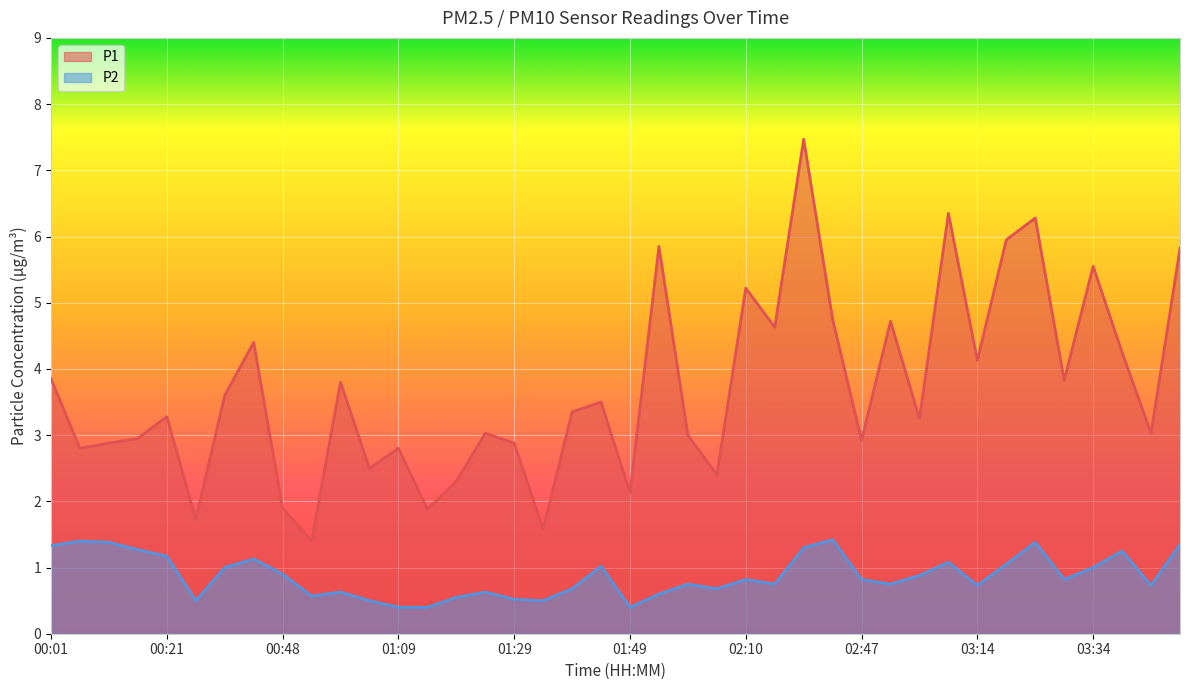

What is the maximum value for P1?

7.5